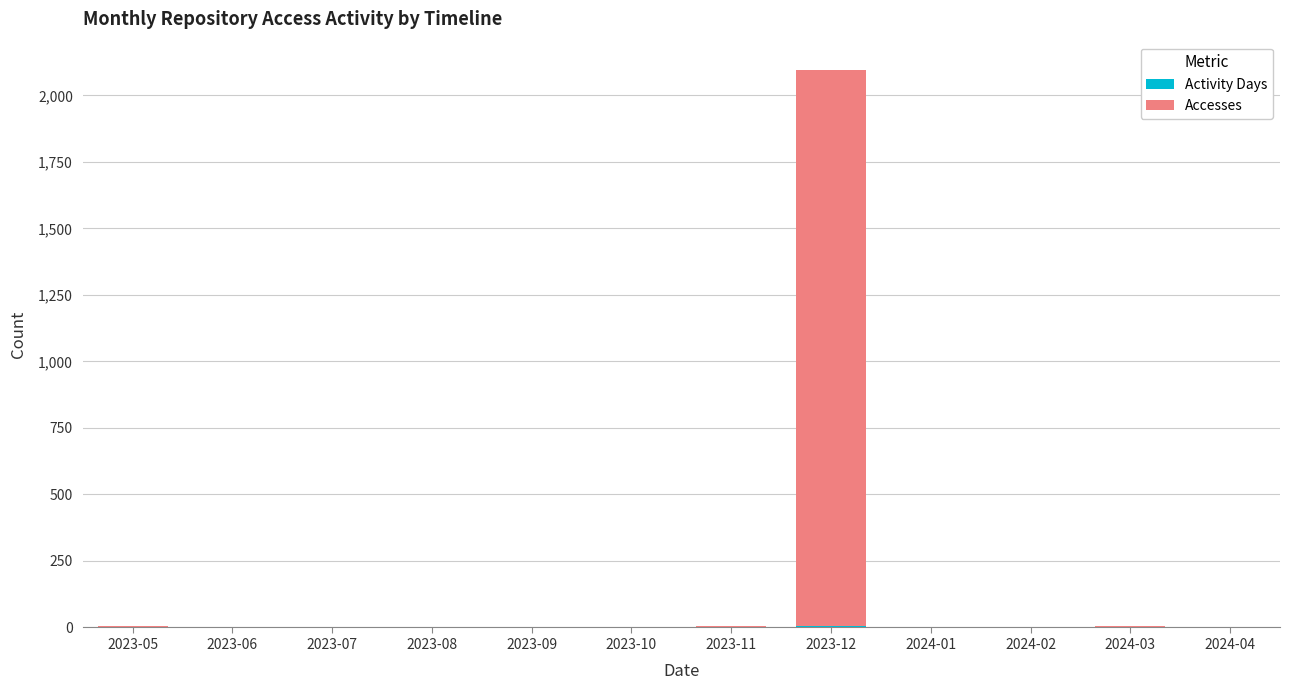

Which series has the largest range (max minus min)?

Accesses